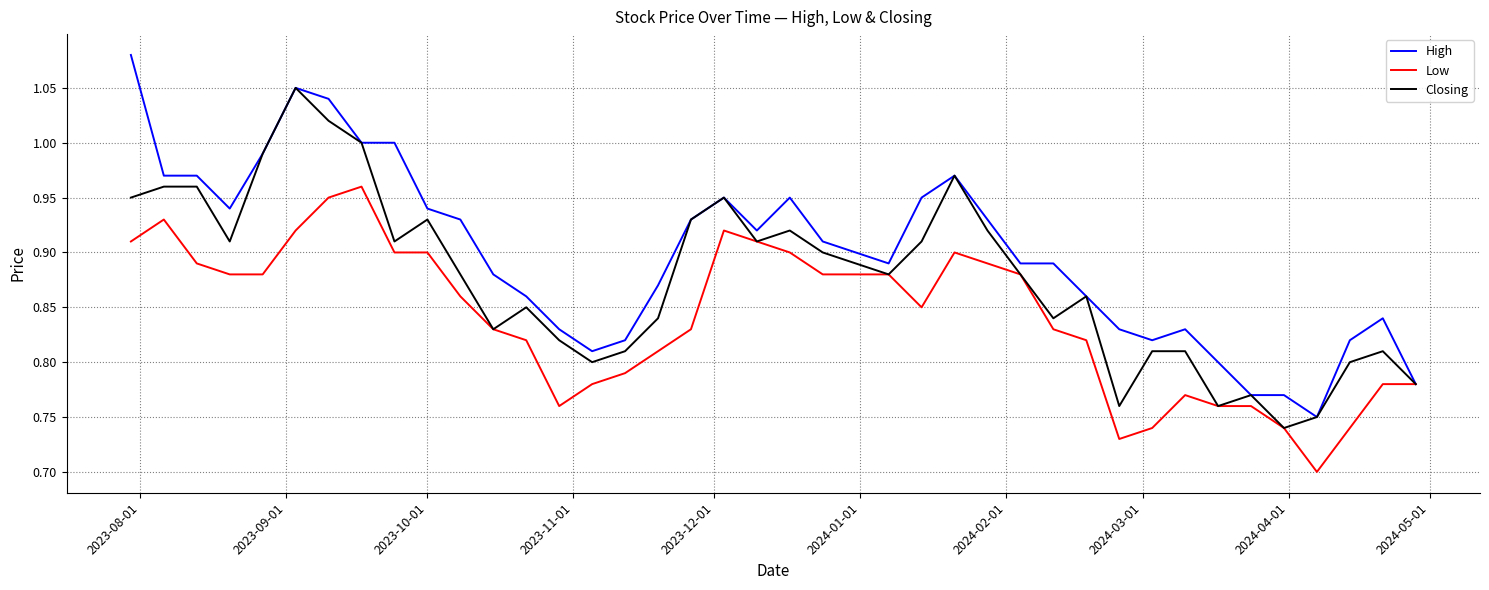

At how many categories does at least one series exceed 0?

40